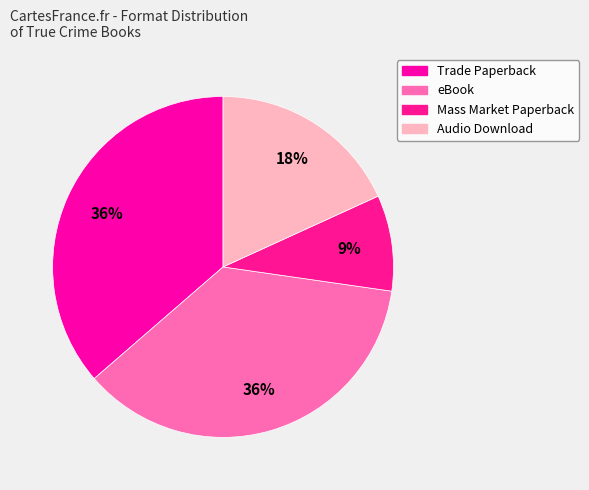

How many segments does this pie chart have?

4